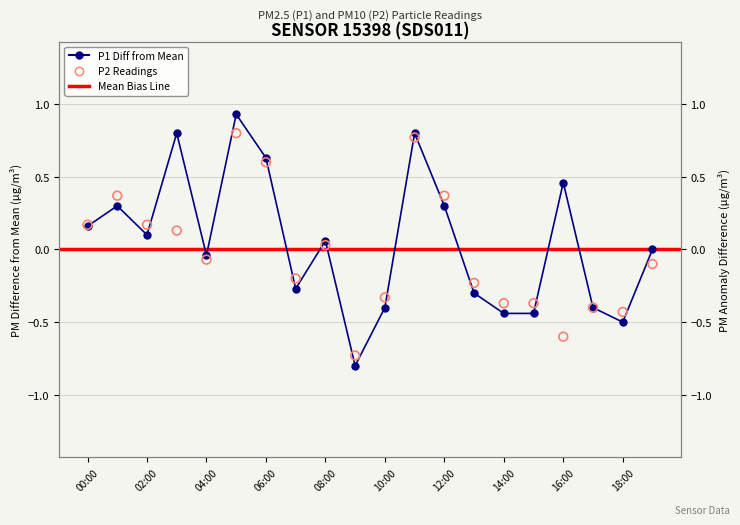

Which series has the largest total across all categories?

P1